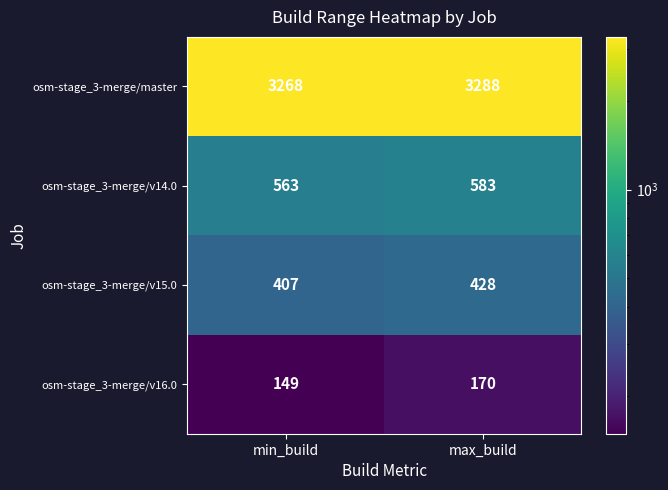

What is the total value across all series at max_build?

4469